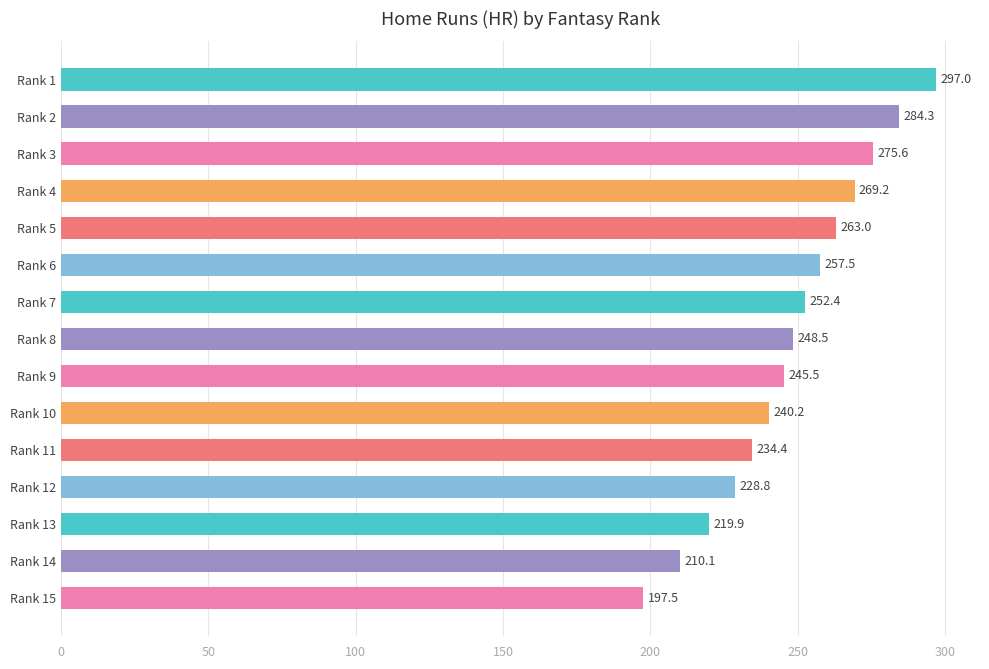

Which label corresponds to the largest value in the chart?

Rank 1